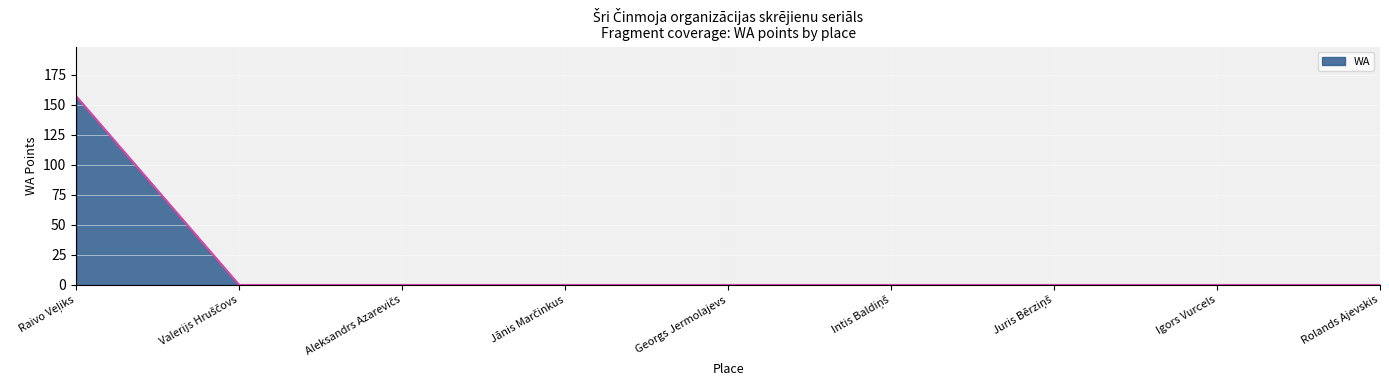

Does the chart display data point markers on the line(s)?

No